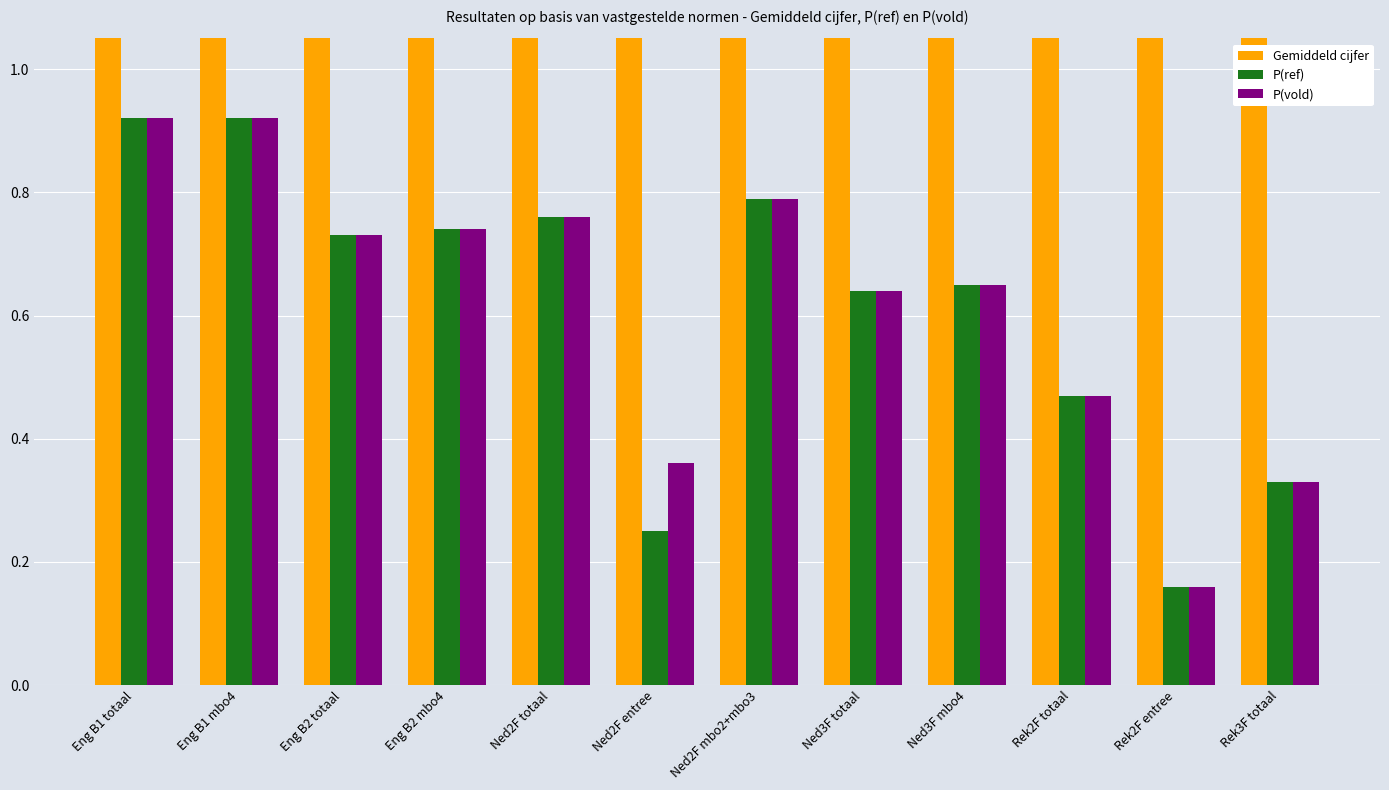

Reading right to left, transcribe all the data shown in this chart.

Gemiddeld cijfer: Rek3F totaal=5.1	Rek2F entree=3.3	Rek2F totaal=5.4	Ned3F mbo4=5.8	Ned3F totaal=5.8	Ned2F mbo2+mbo3=6.3	Ned2F entree=4.8	Ned2F totaal=6.1	Eng B2 mbo4=6.3	Eng B2 totaal=6.3	Eng B1 mbo4=7.7	Eng B1 totaal=7.6
P(ref): Rek3F totaal=0.3	Rek2F entree=0.2	Rek2F totaal=0.5	Ned3F mbo4=0.7	Ned3F totaal=0.6	Ned2F mbo2+mbo3=0.8	Ned2F entree=0.2	Ned2F totaal=0.8	Eng B2 mbo4=0.7	Eng B2 totaal=0.7	Eng B1 mbo4=0.9	Eng B1 totaal=0.9
P(vold): Rek3F totaal=0.3	Rek2F entree=0.2	Rek2F totaal=0.5	Ned3F mbo4=0.7	Ned3F totaal=0.6	Ned2F mbo2+mbo3=0.8	Ned2F entree=0.4	Ned2F totaal=0.8	Eng B2 mbo4=0.7	Eng B2 totaal=0.7	Eng B1 mbo4=0.9	Eng B1 totaal=0.9